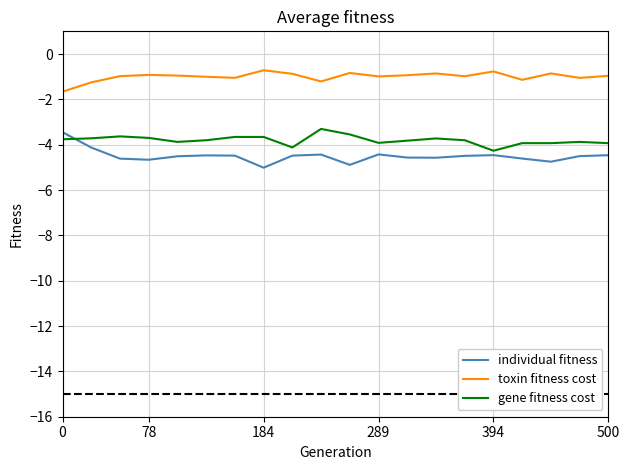

What is the highest value of the individual fitness series?

-3.4